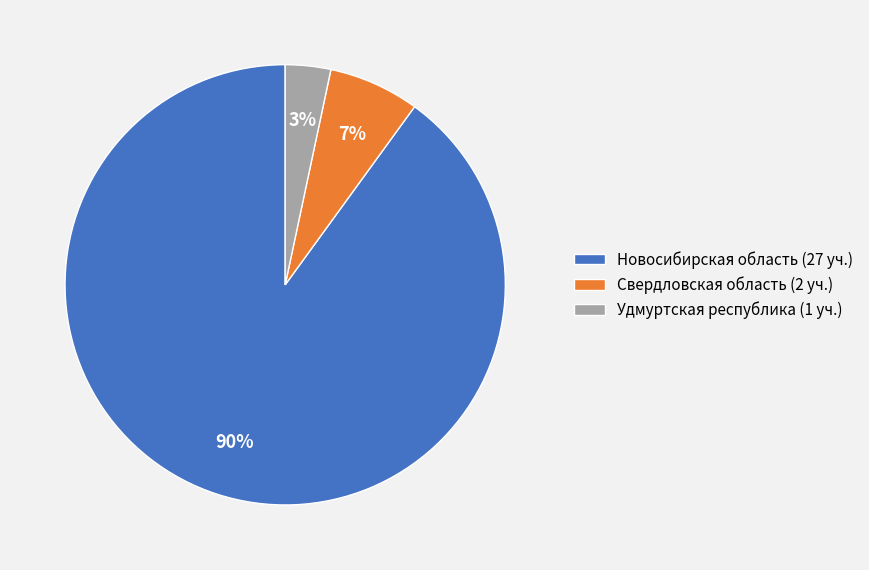

Which has a higher value, Новосибирская область (27 уч.) or Свердловская область (2 уч.)?

Новосибирская область (27 уч.)